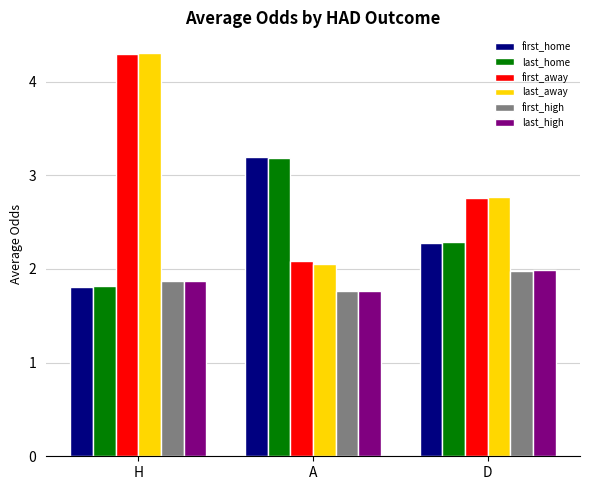

List the labels in order of last_home value, largest first.

A, D, H